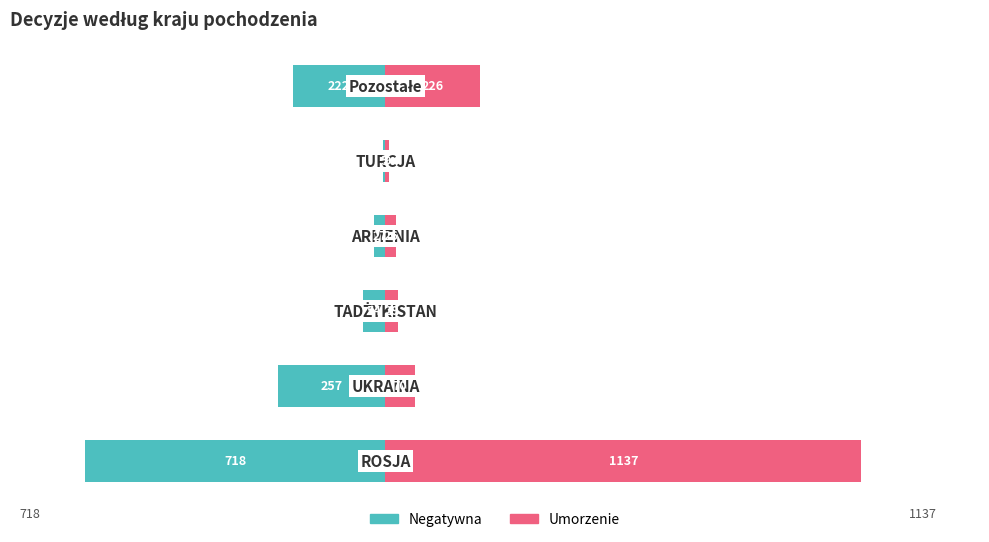

Reading right to left, transcribe all the data shown in this chart.

Negatywna: 5=-222	4=-5	3=-27	2=-54	1=-257	0=-718
Umorzenie: 5=226	4=9	3=26	2=29	1=70	0=1137